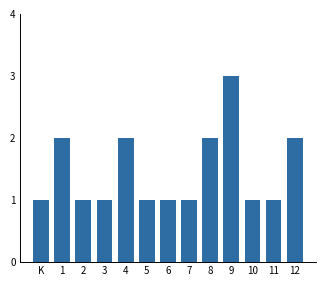

Reading left to right, transcribe all the data shown in this chart.

1	2	1	1	2	1	1	1	2	3	1	1	2